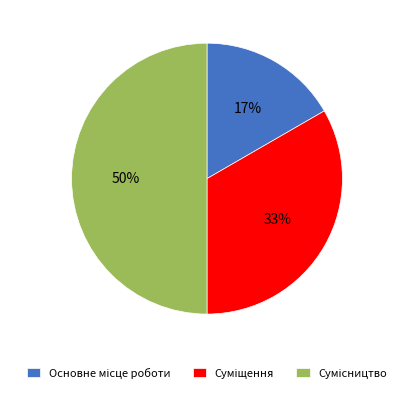

To the nearest percent, what is the difference between the largest and smallest slice percentages?

33%